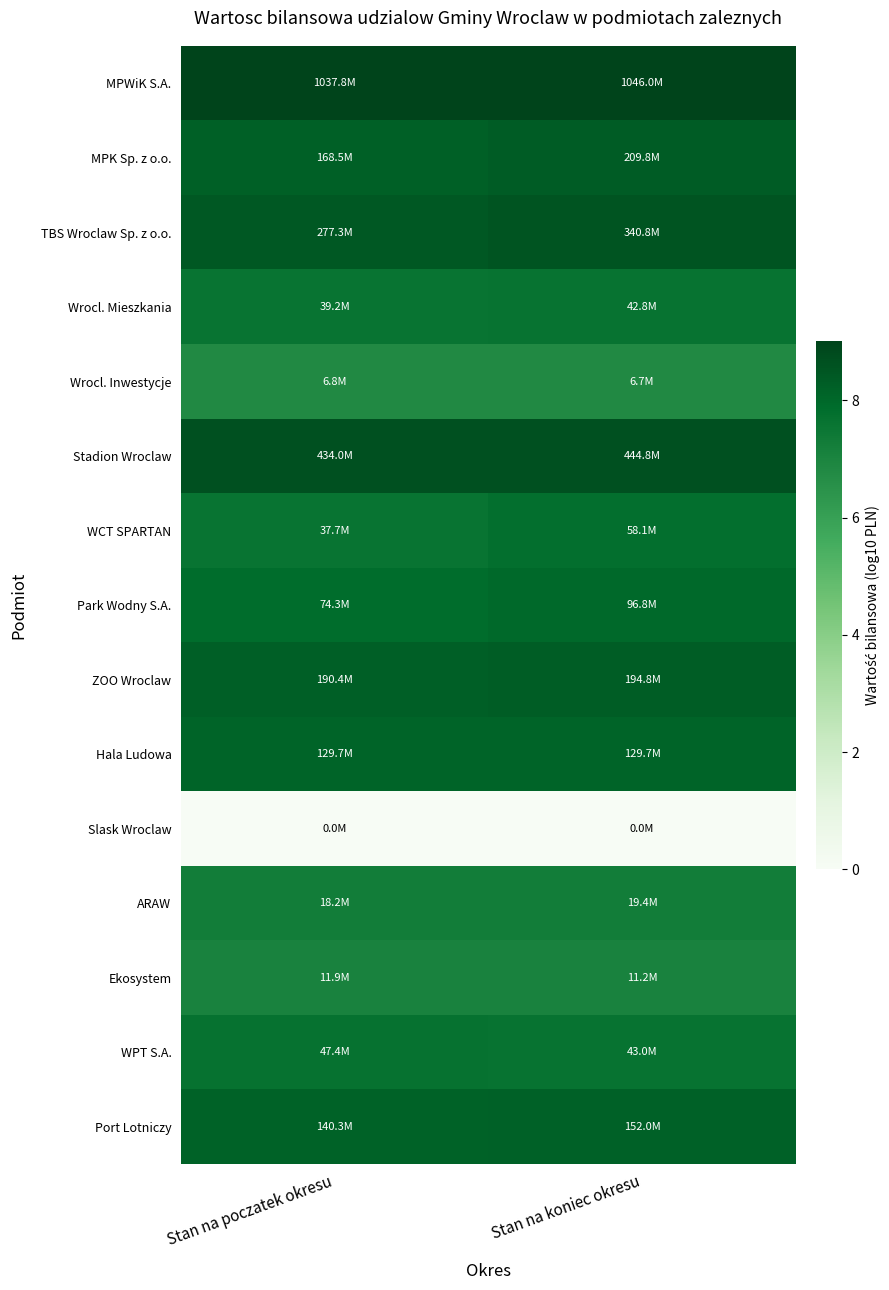

How many series are shown in this chart?

15